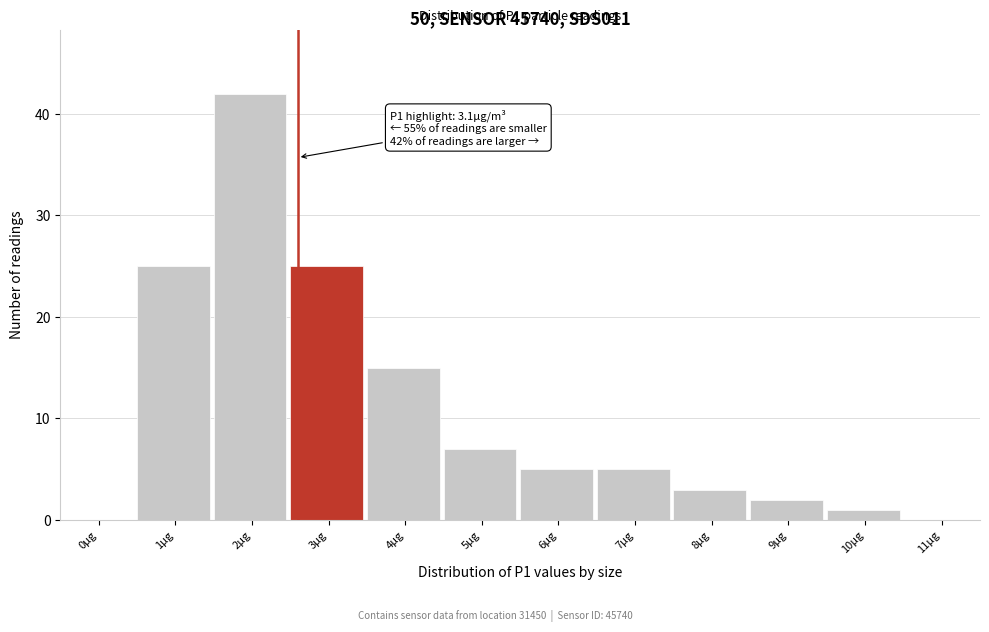

Reading left to right, transcribe all the data shown in this chart.

0µg=0	1µg=25	2µg=42	3µg=25	4µg=15	5µg=7	6µg=5	7µg=5	8µg=3	9µg=2	10µg=1	11µg=0